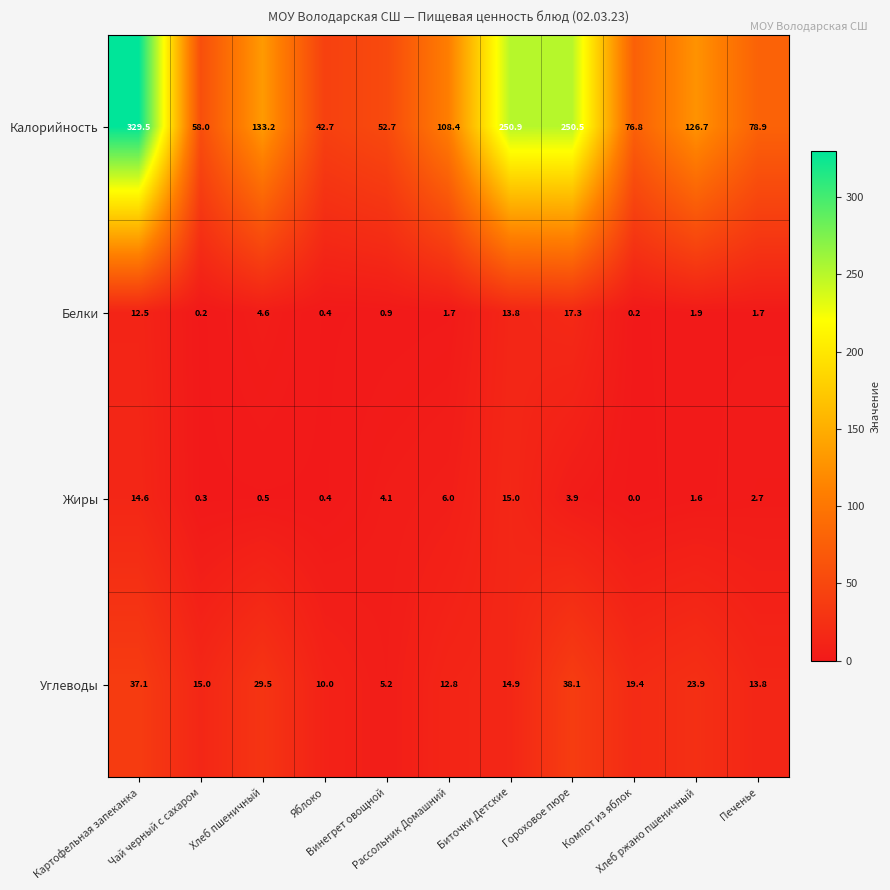

Between Чай черный с сахаром and Гороховое пюре, which series saw the biggest shift?

Калорийность